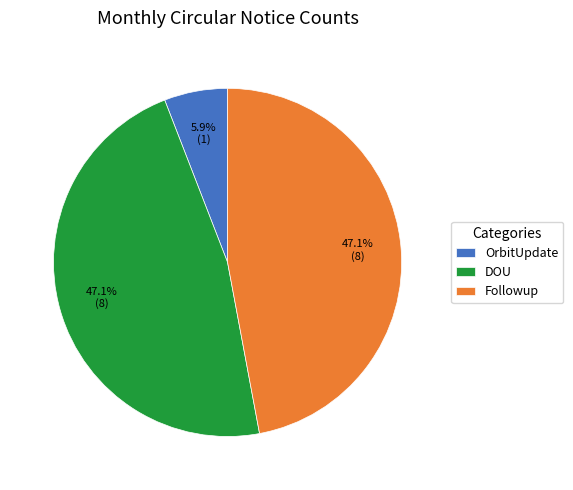

How many slices are in this pie chart?

3